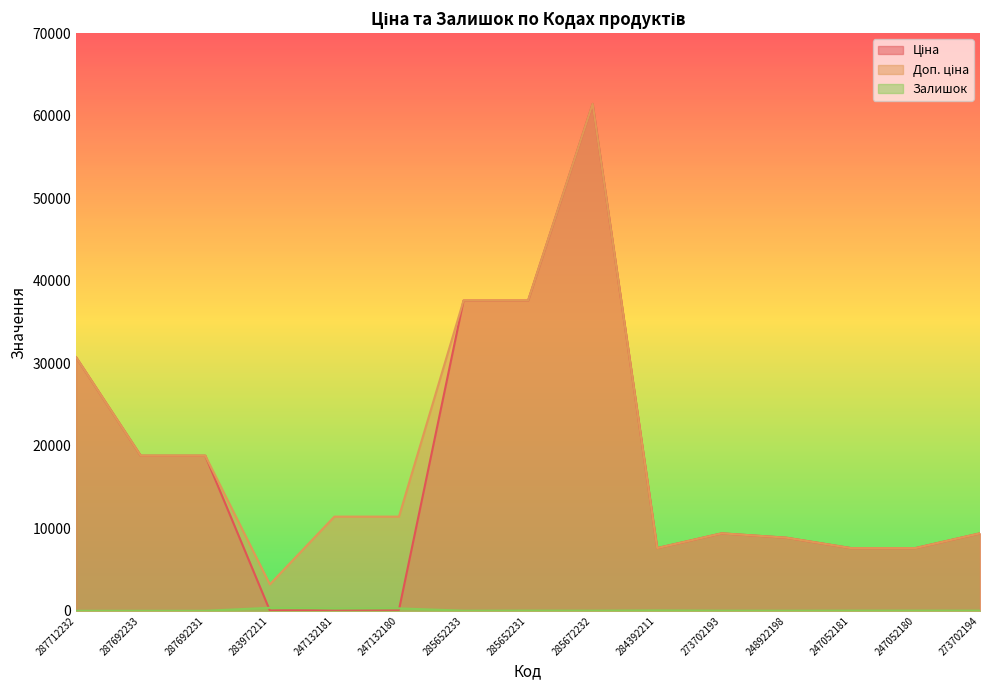

Between 247132180 and 287692233, which is larger?

287692233